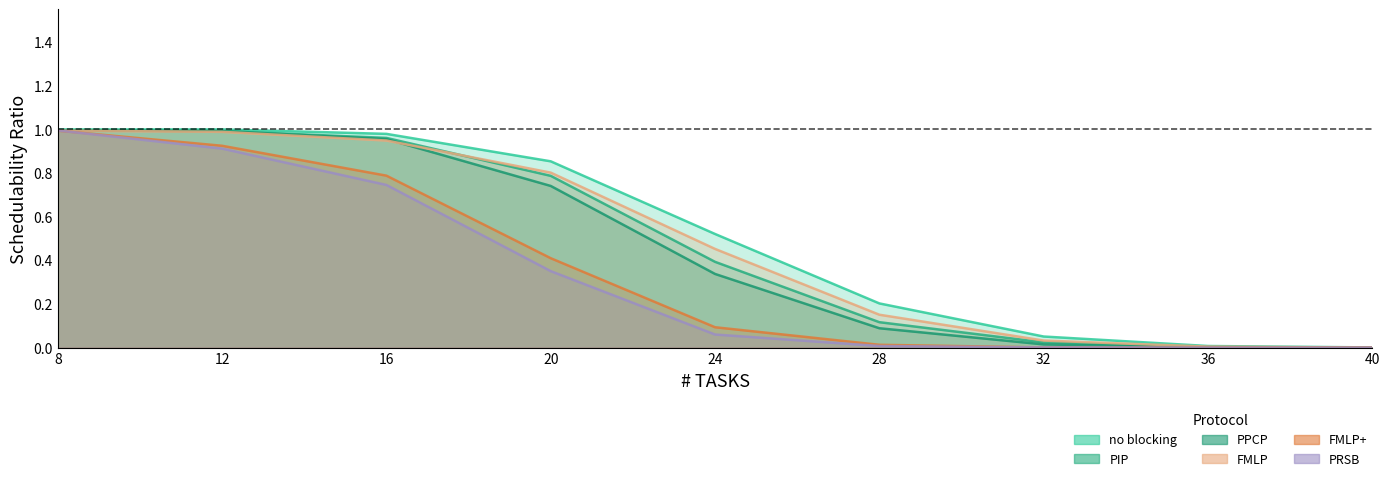

At 16, list the series in order from smallest to largest.

PRSB, FMLP+, FMLP, PPCP, PIP, no blocking